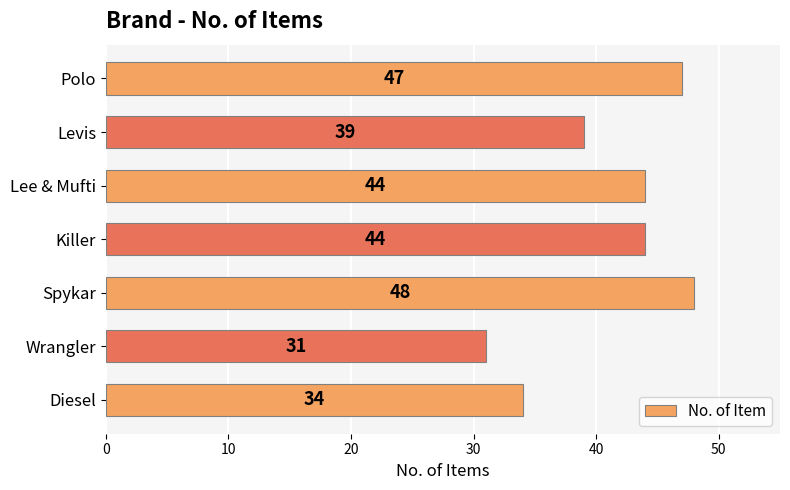

What is the label of the 4th bar from the top?

Killer